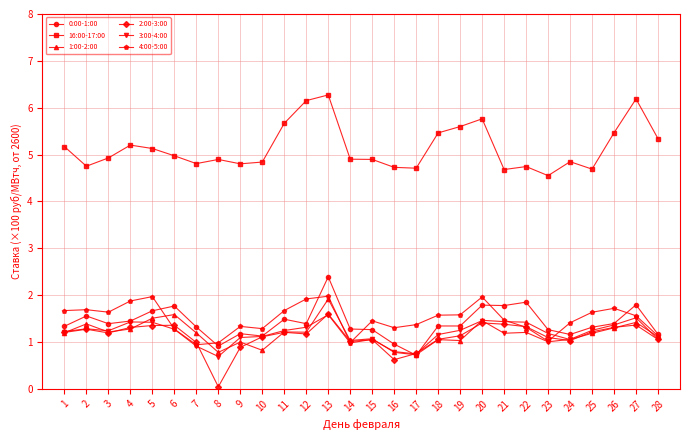

How many categories are shown in the chart?

28